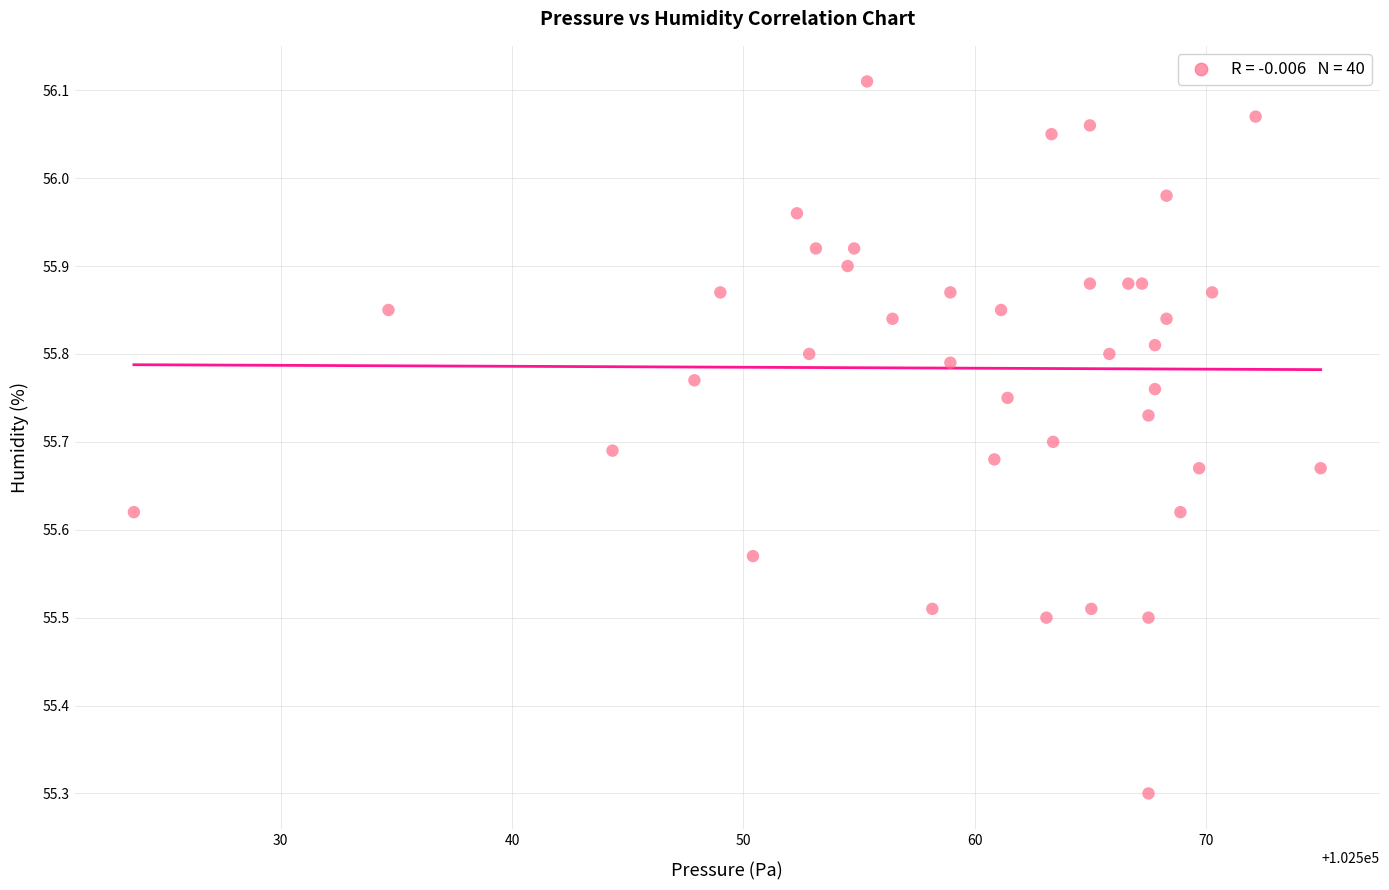

What Y value in the scatter plot is closest to 55?

55.3